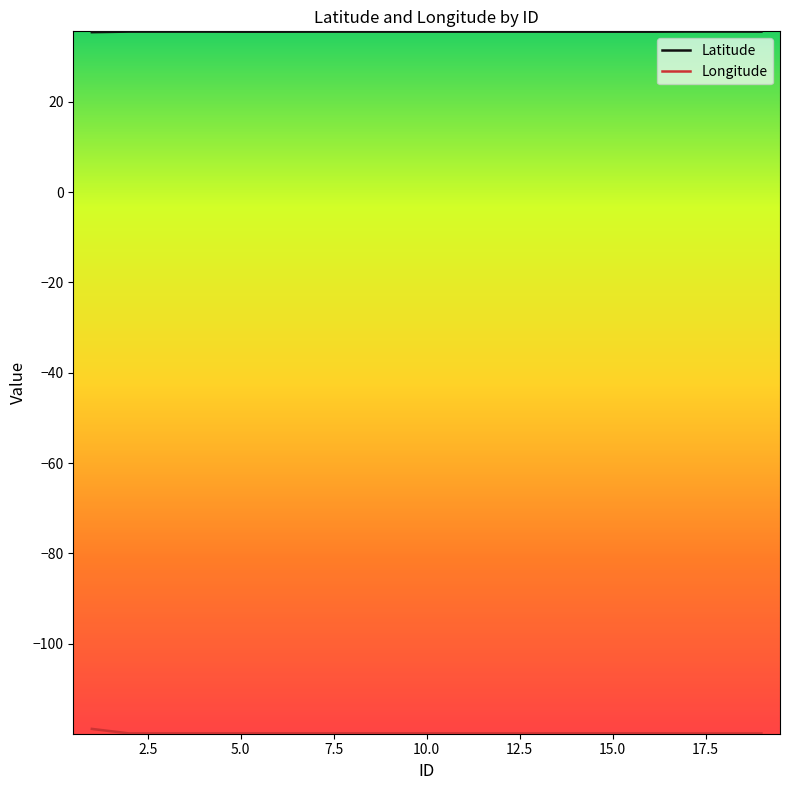

Which series has the largest total across all categories?

Latitude